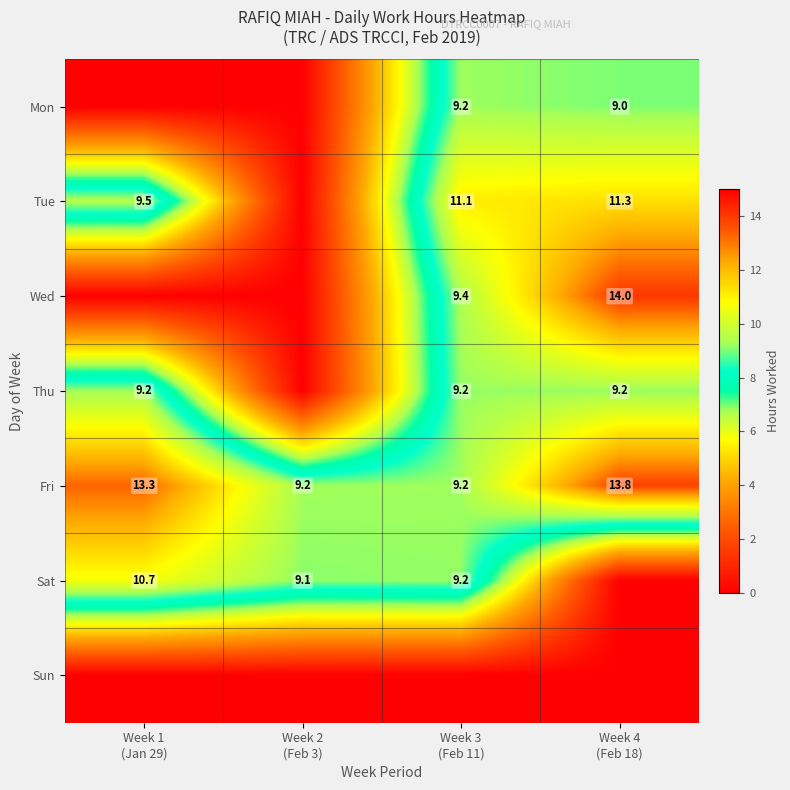

Between Week 2
(Feb 3) and Week 4
(Feb 18), which is larger?

Week 4
(Feb 18)